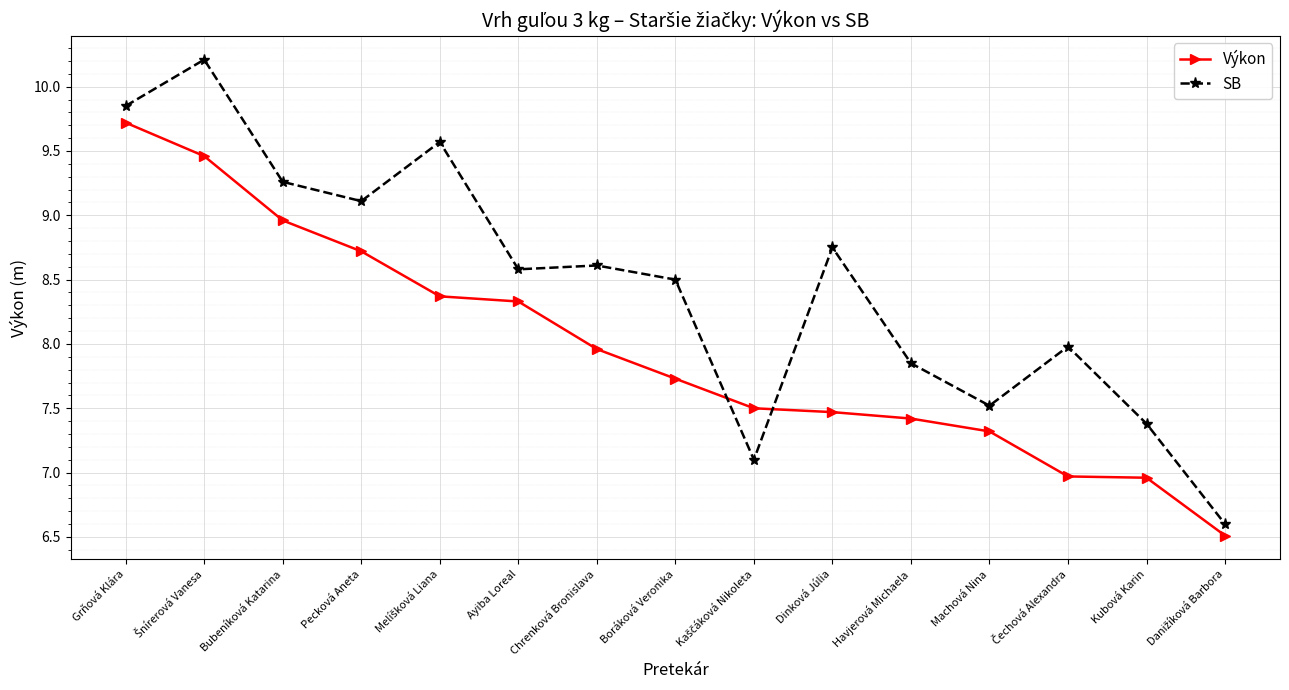

Which series has the largest total across all categories?

SB